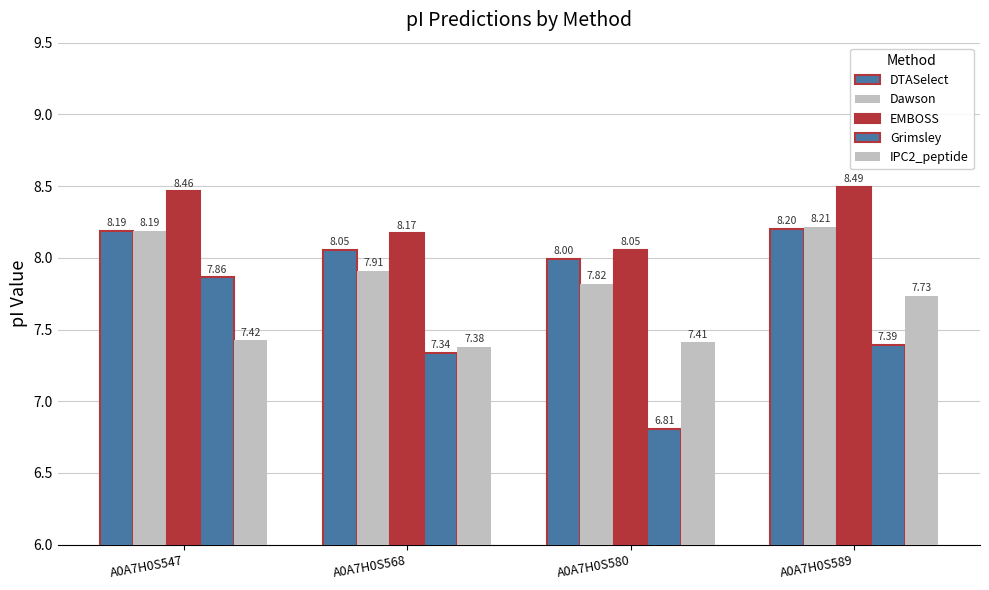

Which series has the largest total across all categories?

EMBOSS